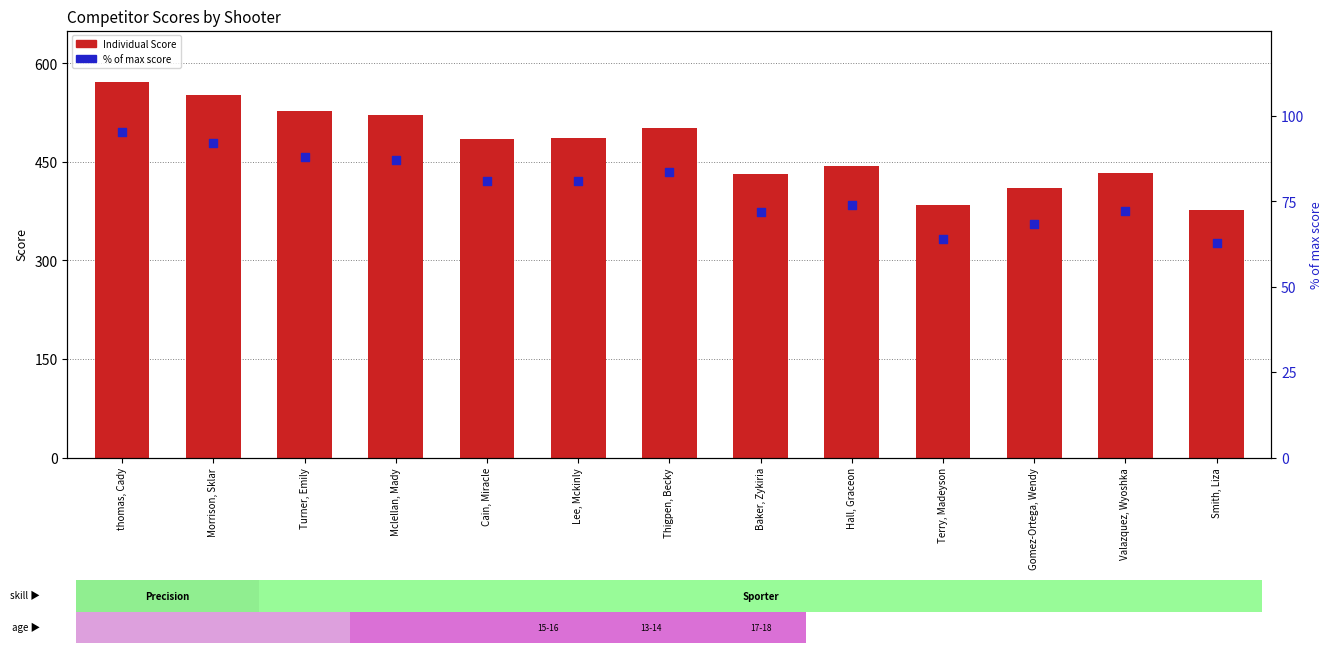

At how many categories does at least one series exceed 163?

13